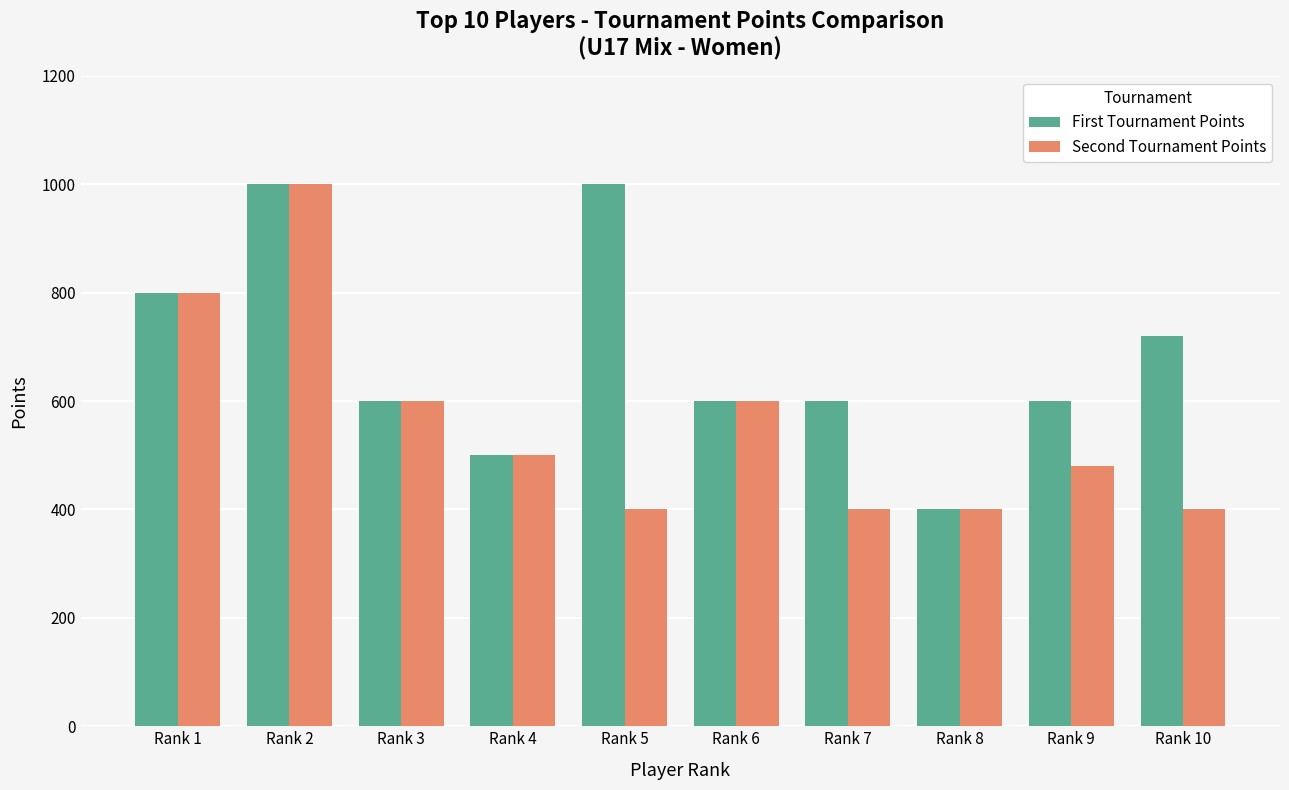

Reading left to right, extract all data points from this chart.

First Tournament Points: Rank 1=800	Rank 2=1000	Rank 3=600	Rank 4=500	Rank 5=1000	Rank 6=600	Rank 7=600	Rank 8=400	Rank 9=600	Rank 10=720
Second Tournament Points: Rank 1=800	Rank 2=1000	Rank 3=600	Rank 4=500	Rank 5=400	Rank 6=600	Rank 7=400	Rank 8=400	Rank 9=480	Rank 10=400